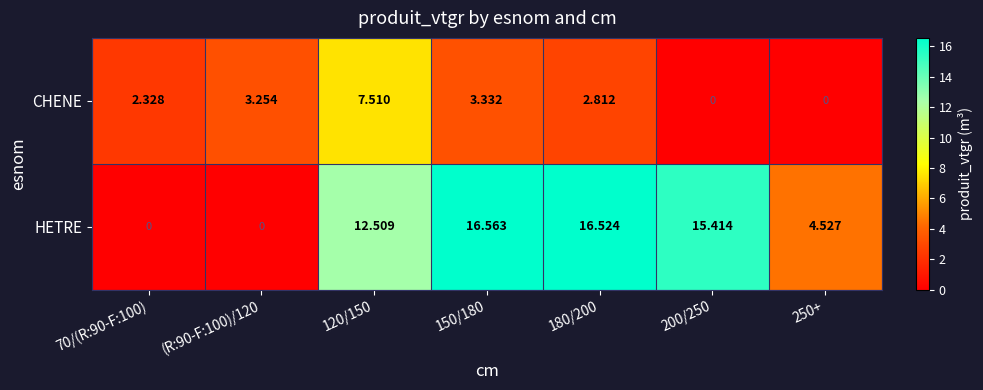

Which series has the largest total across all categories?

HETRE